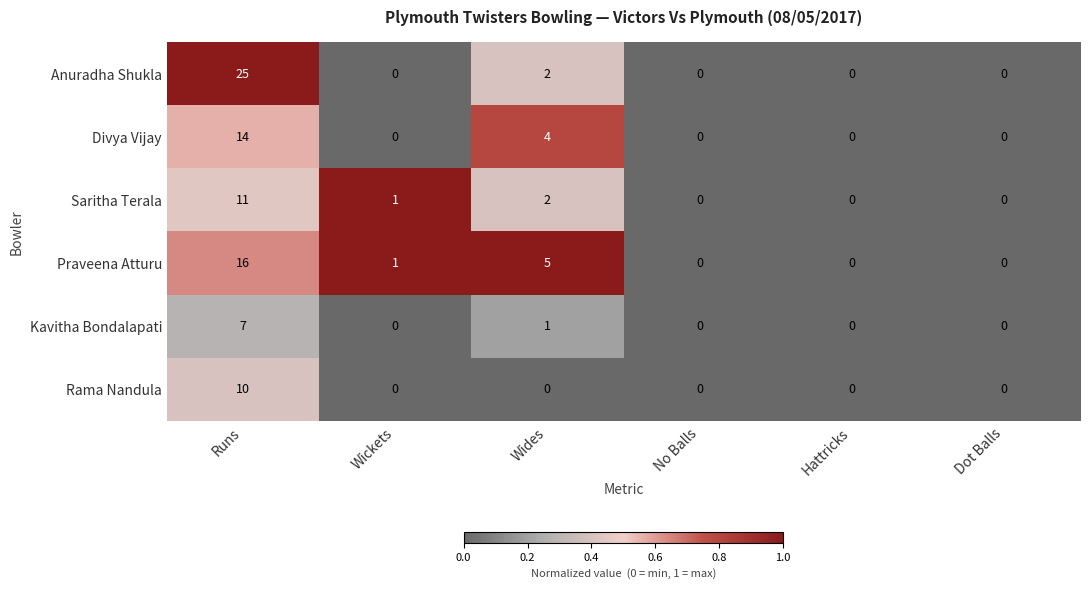

What is the average value of the Praveena Atturu series?

4